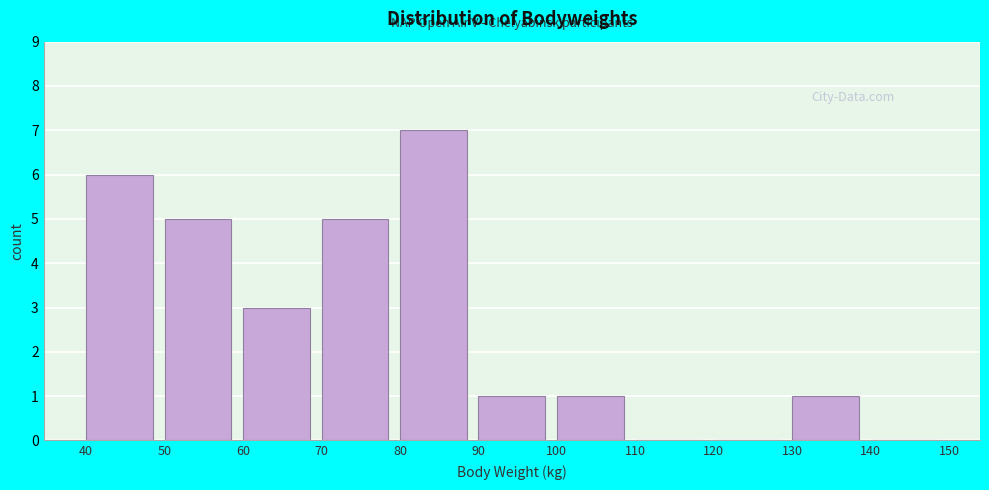

Which range on the x-axis has the tallest bar?

80 to 90